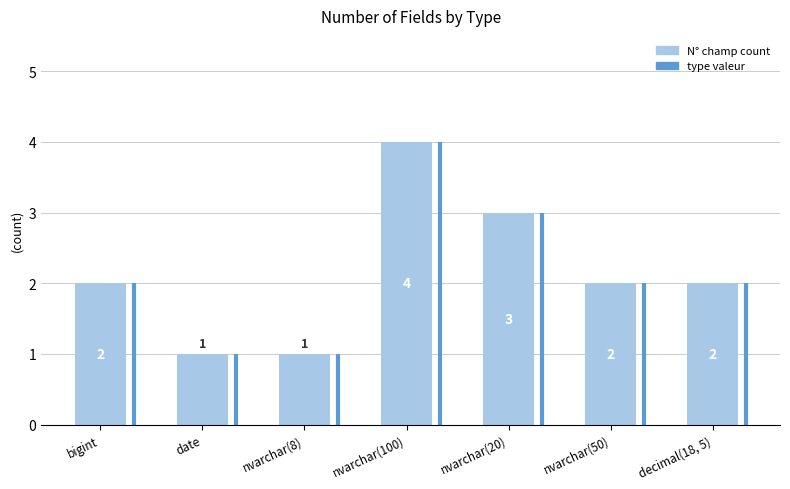

What is the ratio of the value at nvarchar(20) to the value at date?

3.0